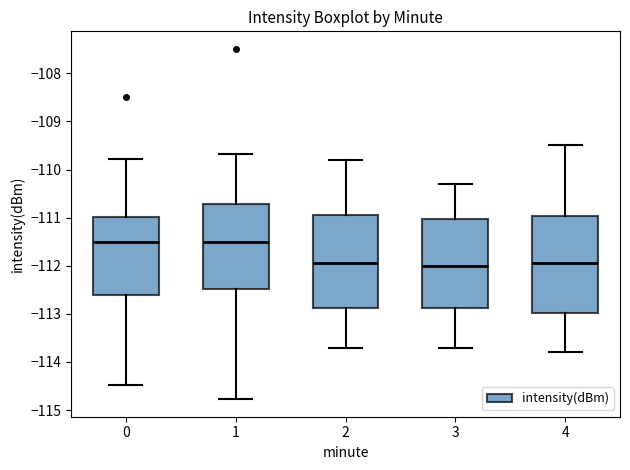

Reading left to right, transcribe this box plot: for each box, give where its median line is, the range the box spans, and where its two whiskers end, as read against the y-axis. The values are not printed on the chart, so give them approximately, as read against the axis.

0: median -111.5, box -112.6 to -111.0, whiskers -114.5 to -109.8
1: median -111.5, box -112.5 to -110.7, whiskers -114.8 to -109.7
2: median -111.9, box -112.9 to -110.9, whiskers -113.7 to -109.8
3: median -112.0, box -112.9 to -111.0, whiskers -113.7 to -110.3
4: median -111.9, box -113.0 to -111.0, whiskers -113.8 to -109.5